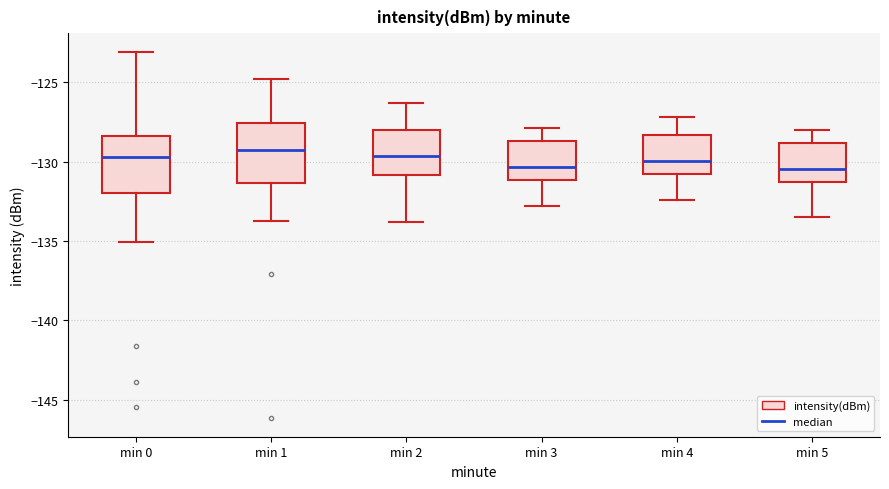

Where is the upper edge of the box for min 2 on the y-axis? The values are not printed on the chart, so give them approximately, as read against the axis.

-128.0